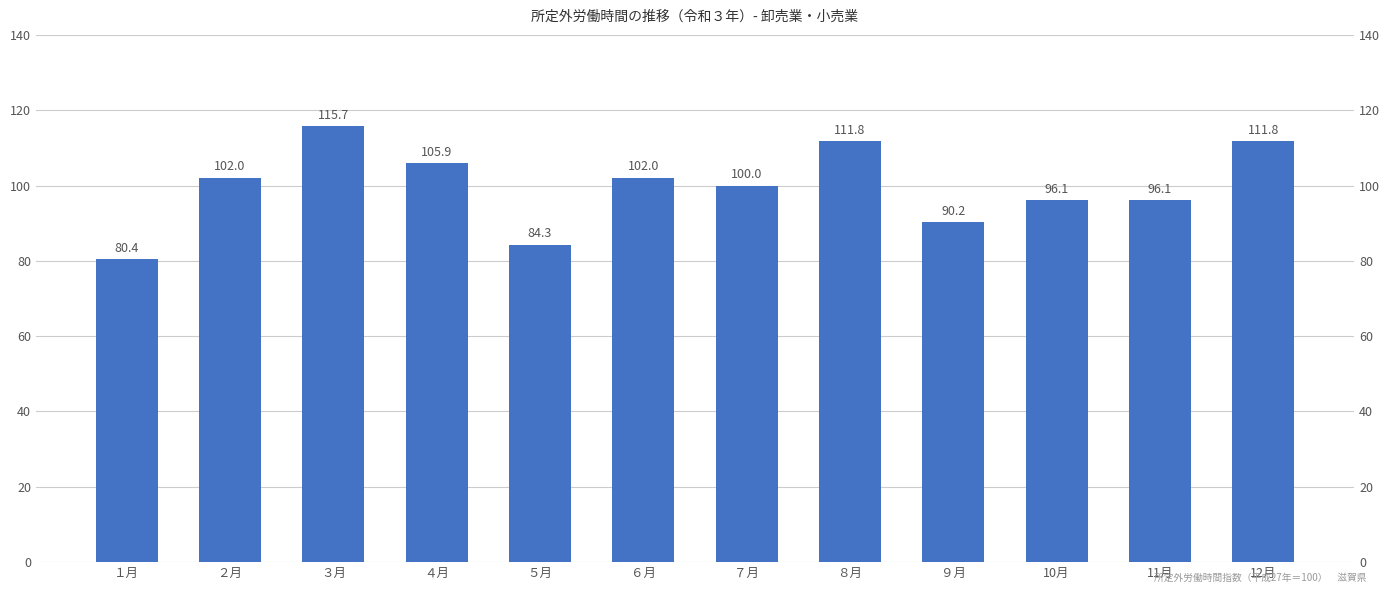

True or false: the data shows 173.1 at ６月.

False